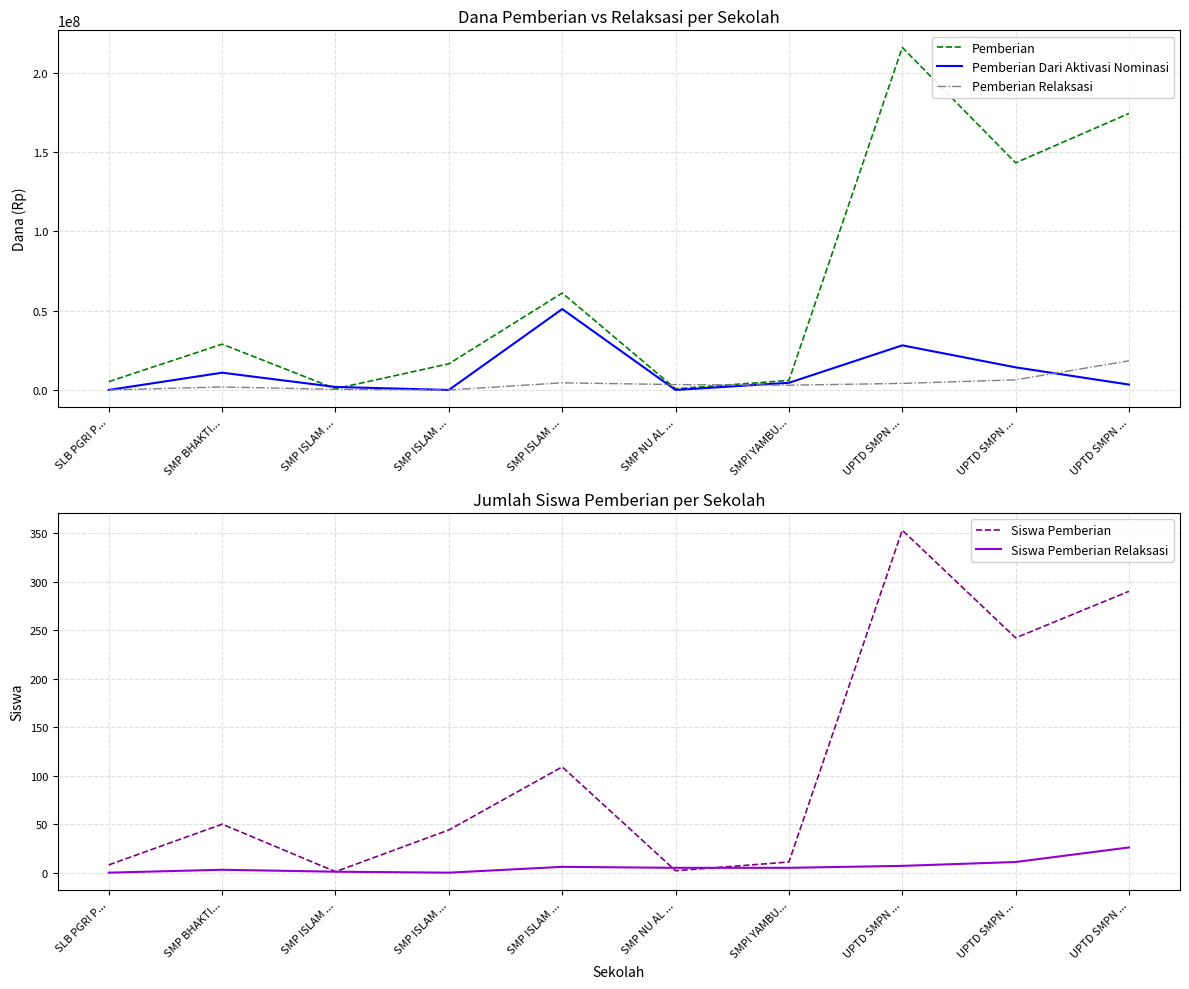

Does the chart display data point markers on the line(s)?

No